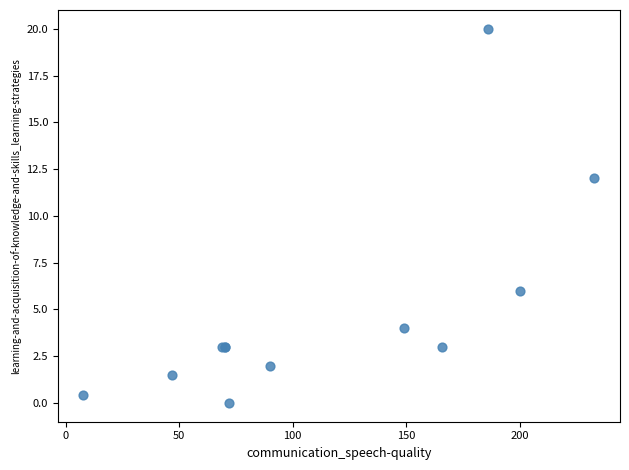

What Y value in the scatter plot is closest to 10?

12.0